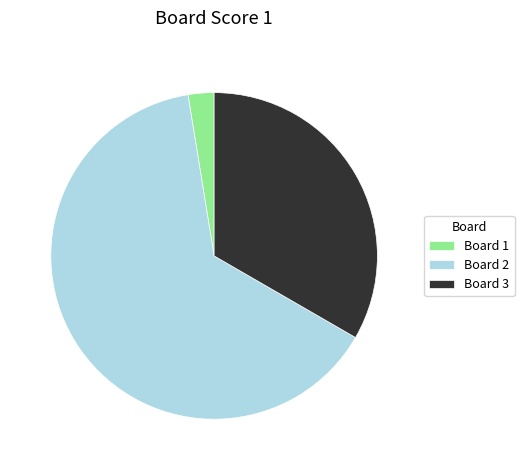

Is the sum of Board 3 and Board 2 greater than half?

Yes